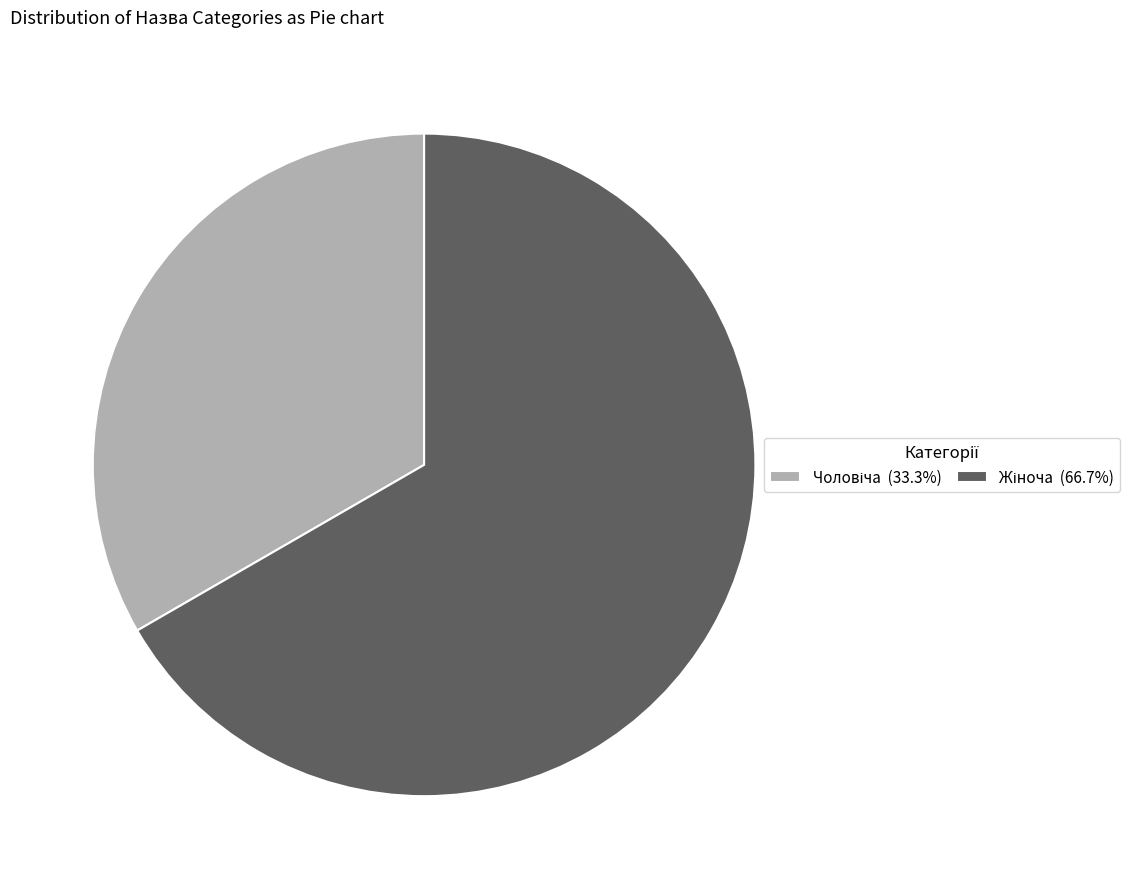

To the nearest percent, what is the difference between the largest and smallest slice percentages?

33%